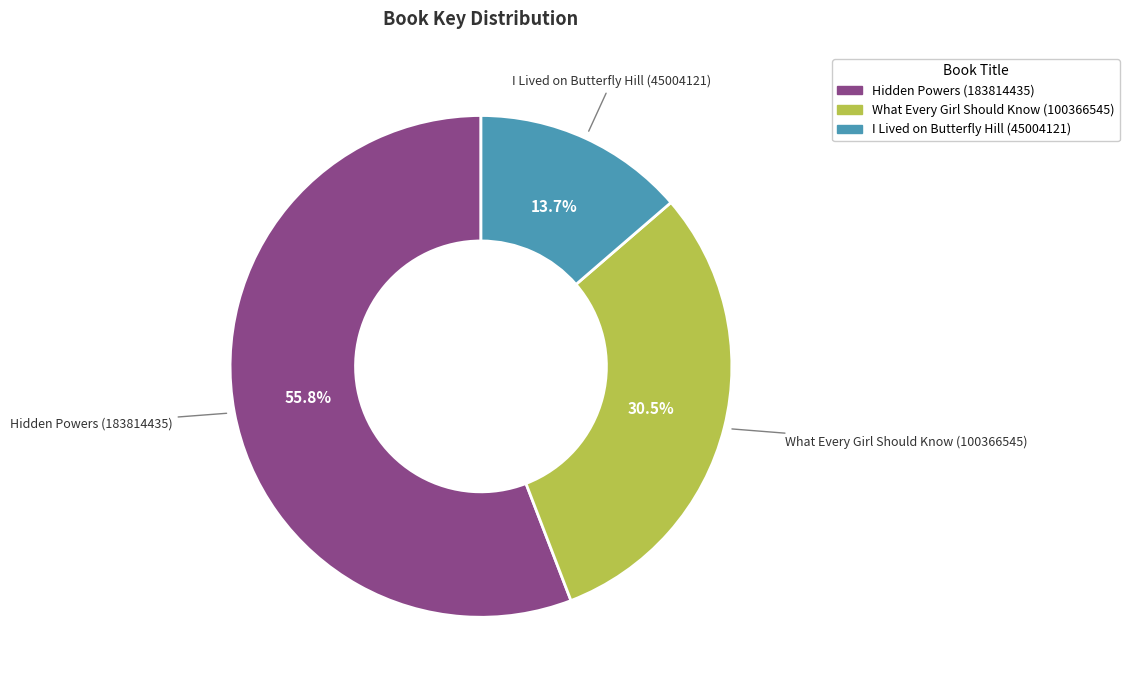

To the nearest percent, what portion does Hidden Powers (183814435) represent?

56%